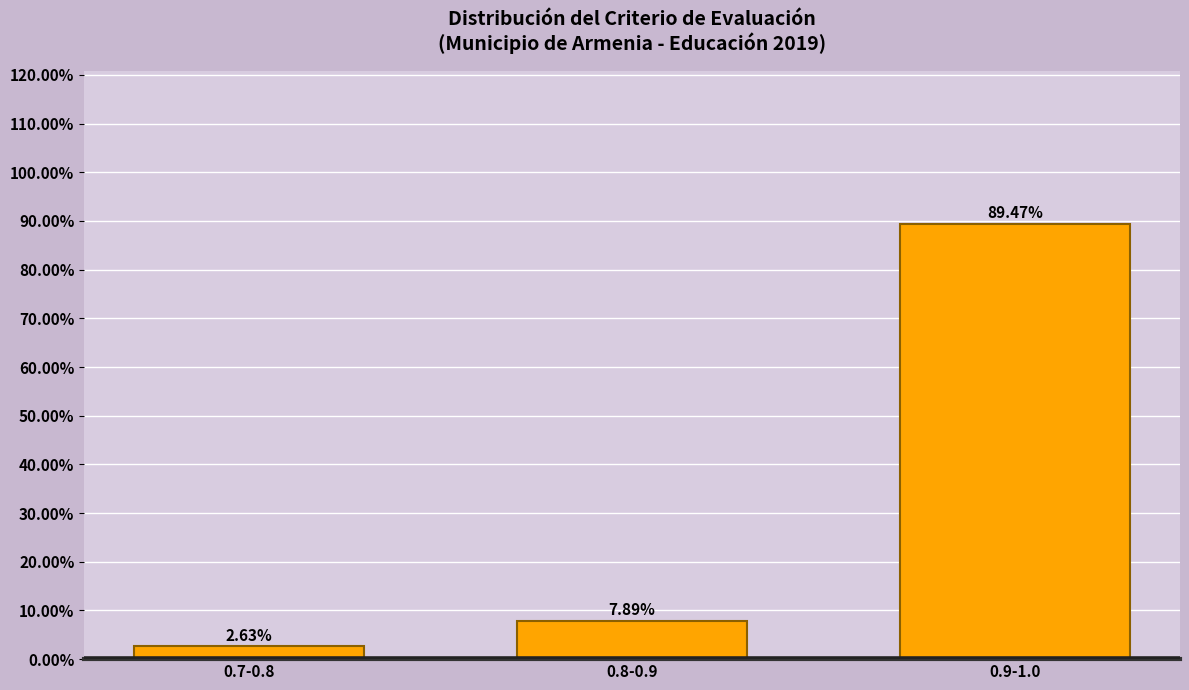

Rank the categories by value from highest to lowest.

0.9-1.0, 0.8-0.9, 0.7-0.8